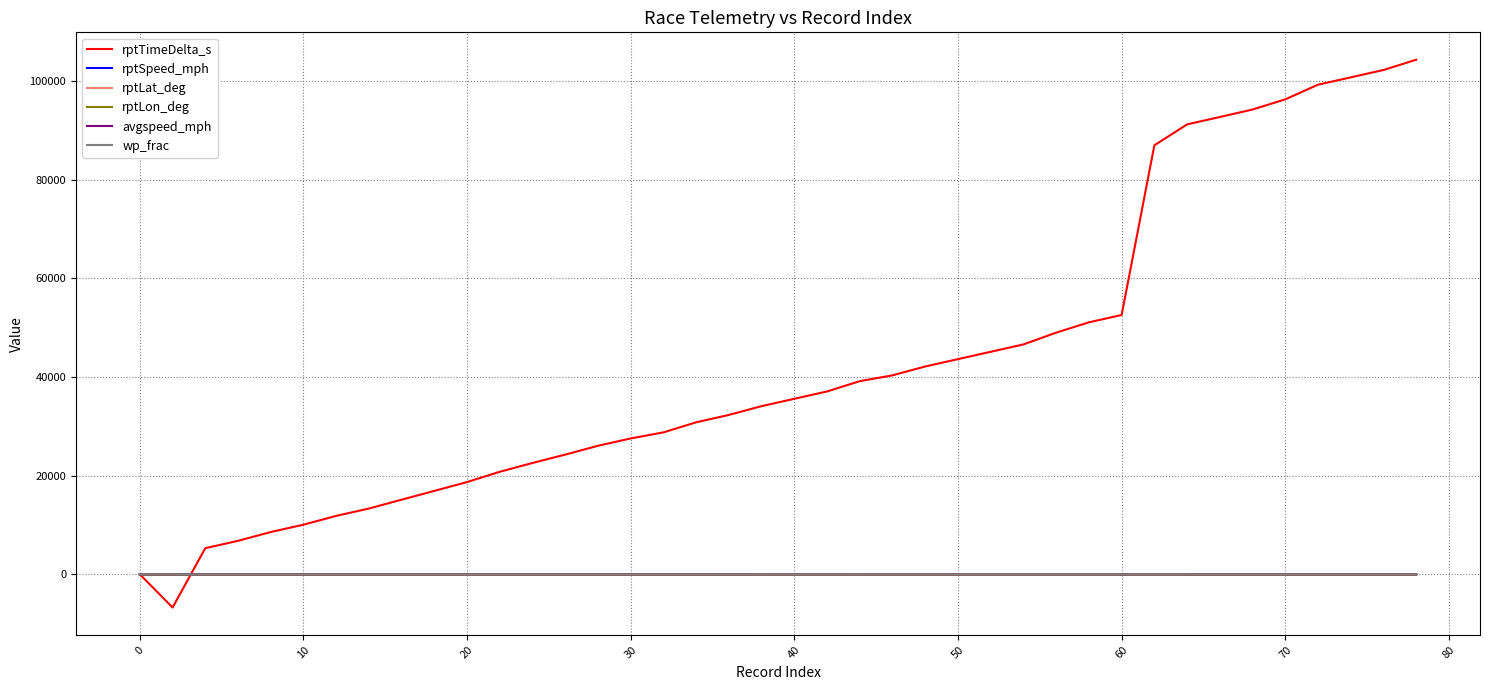

True or false: rptLat_deg and rptTimeDelta_s intersect in this chart.

True